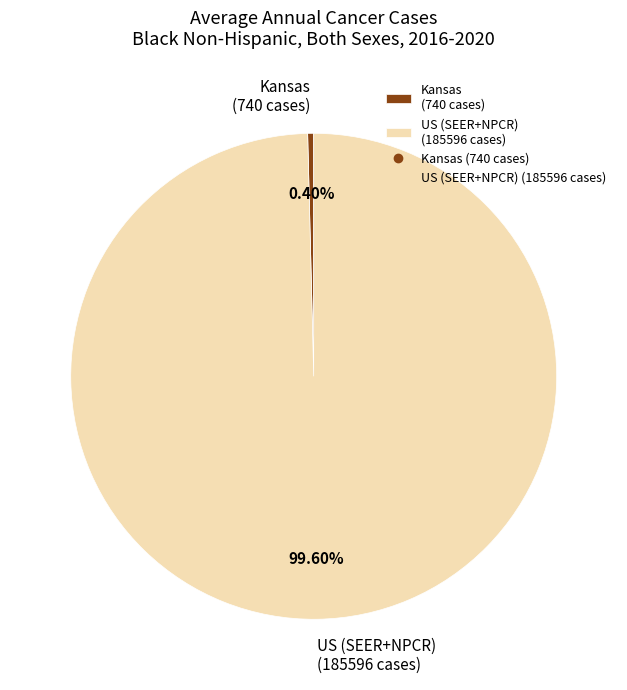

To the nearest percent, what is the difference between the largest and smallest slice percentages?

99%